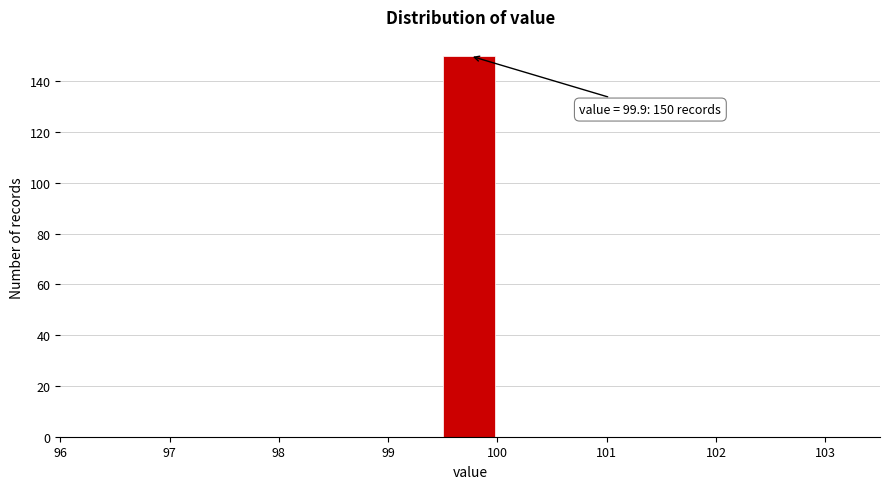

Which range on the x-axis has the tallest bar?

99.5 to 100.0